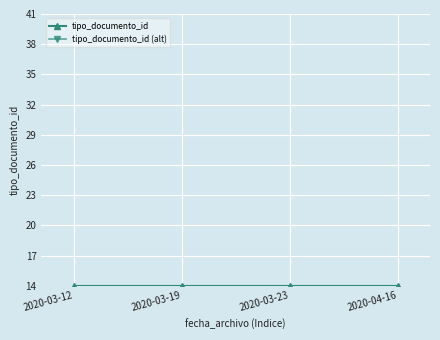

What is the label of the 2nd point from the right?

2020-03-23